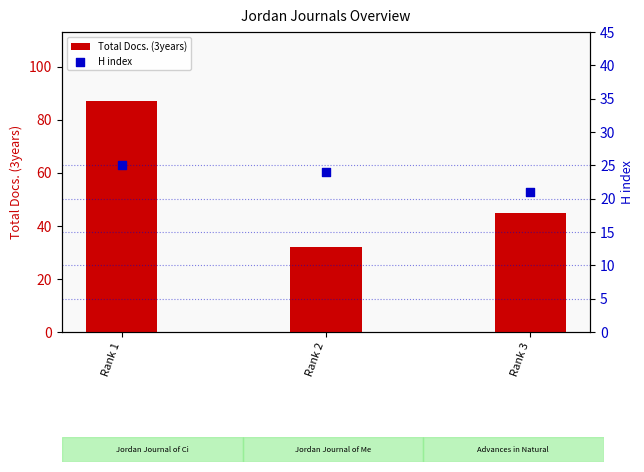

Which series reaches the minimum Y coordinate?

H index